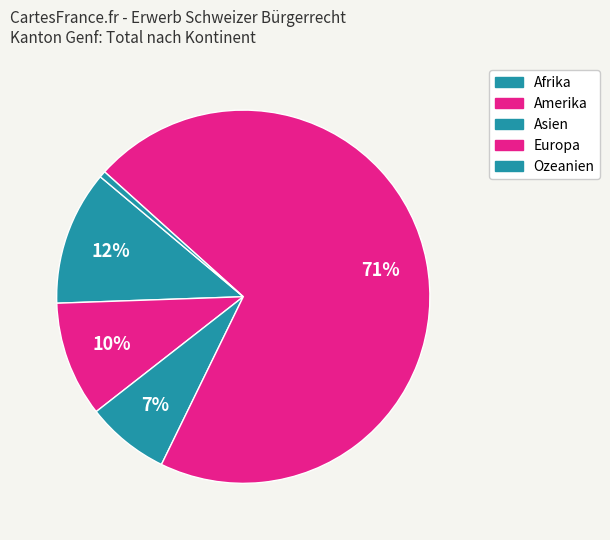

How many segments does this pie chart have?

5